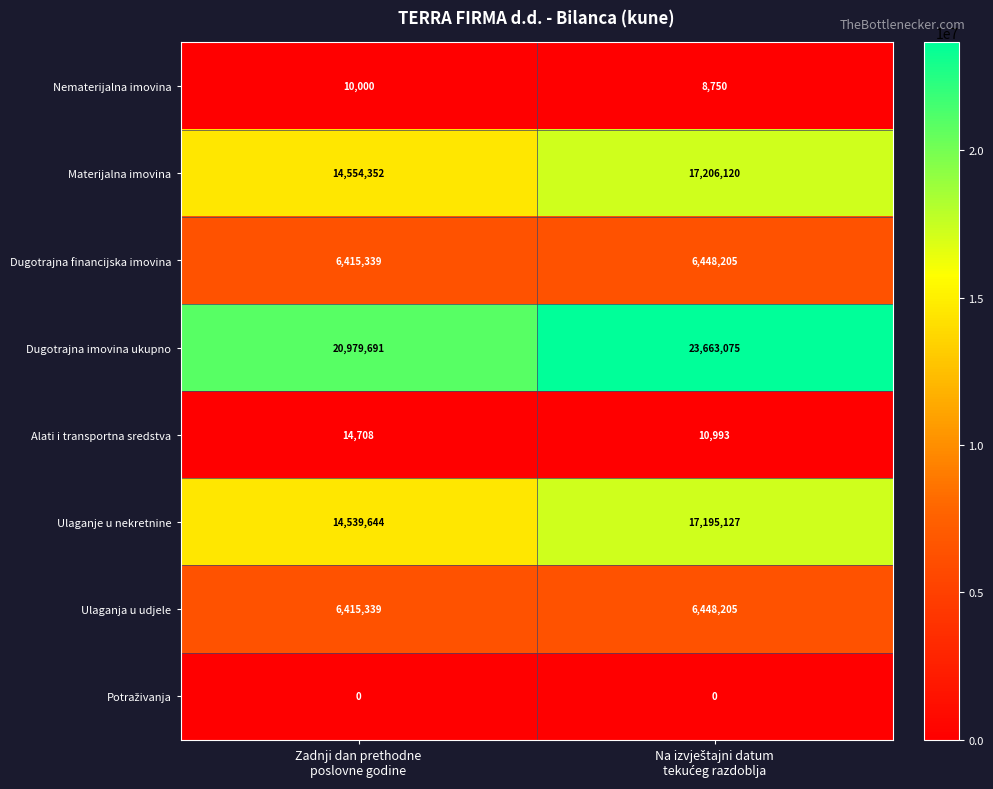

What is the average value of the Dugotrajna imovina ukupno series?

22321383